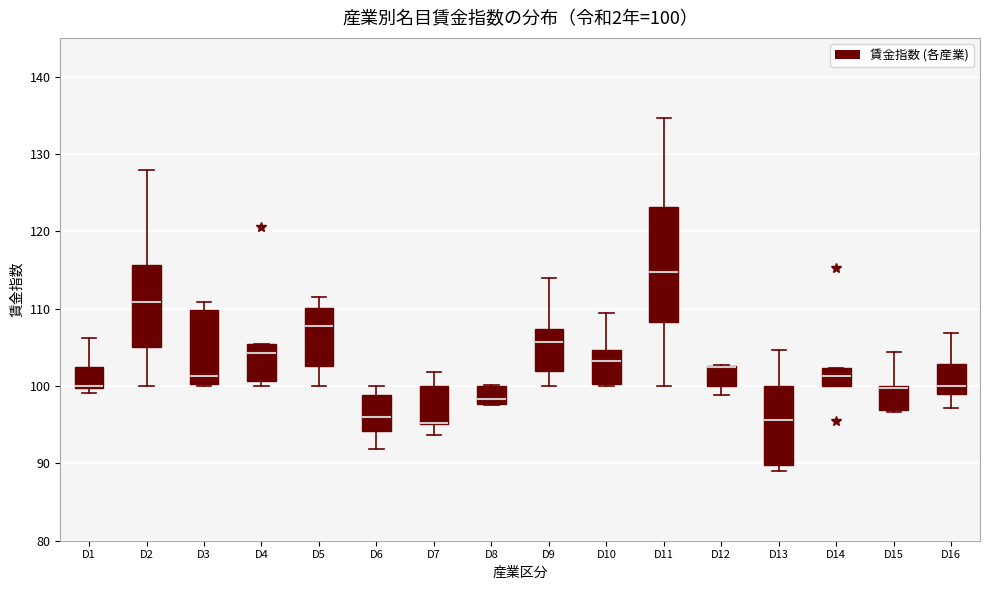

Which box is the tallest, from its lower edge to its upper edge?

D11